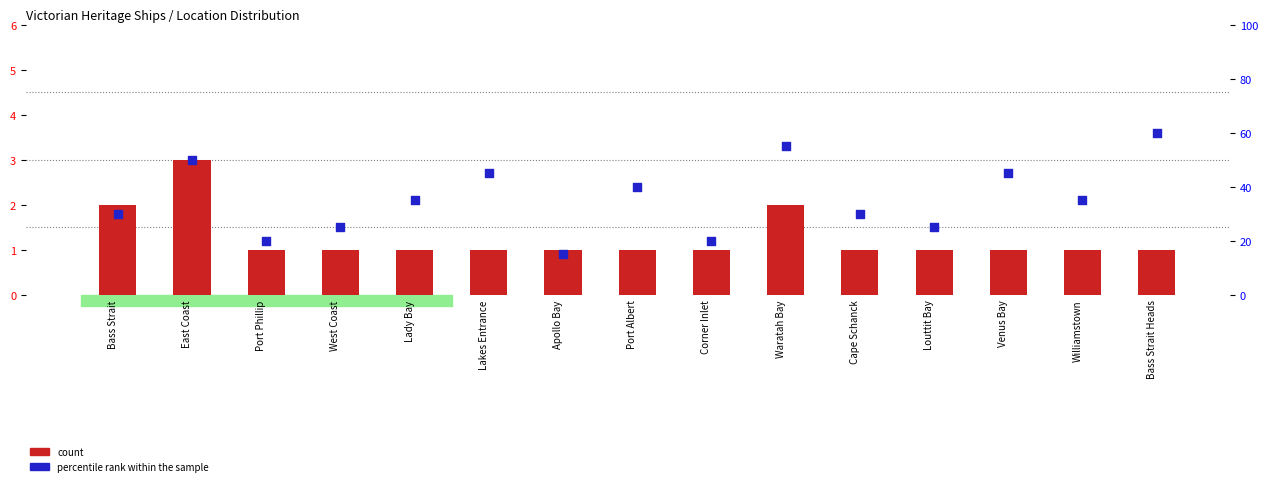

Is the value of count at Louttit Bay greater than the value of percentile rank within the sample at Waratah Bay?

No